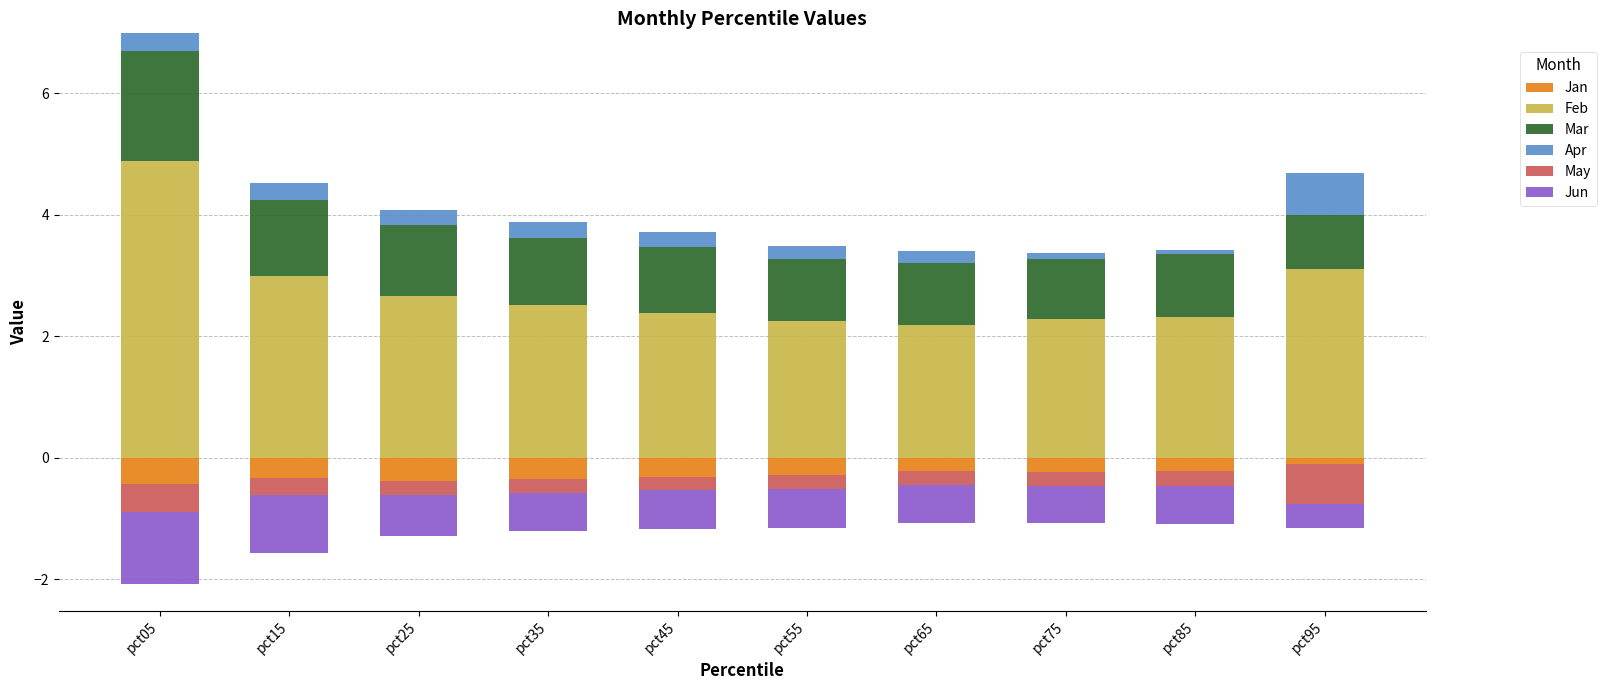

True or false: Mar has a value of 1.2 at pct25.

True